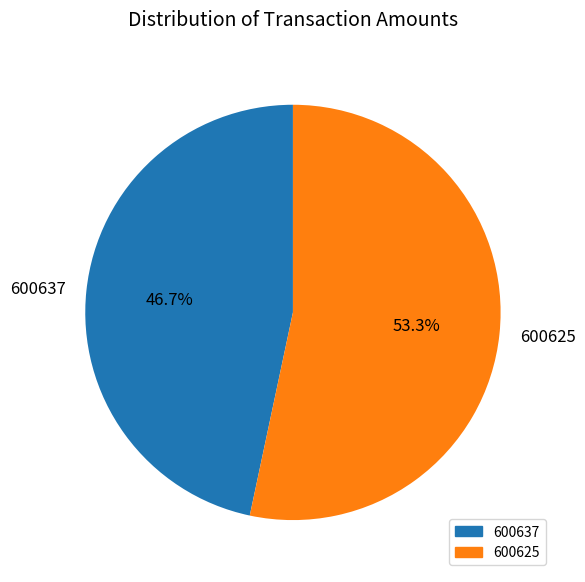

Rank the categories by value from lowest to highest.

600637, 600625